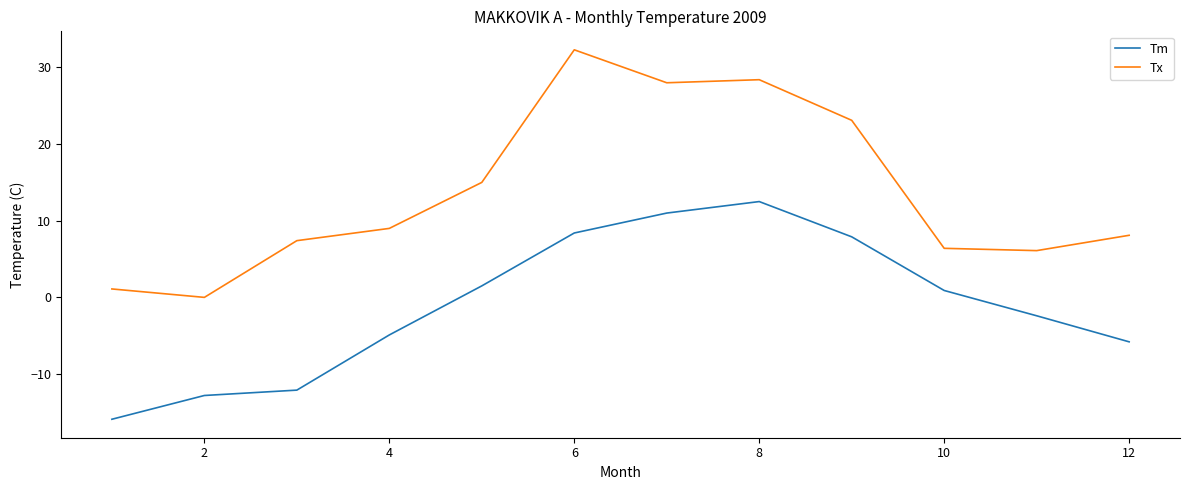

Reading right to left, extract all data points from this chart.

Tm: -5.8	-2.4	0.9	7.9	12.5	11.0	8.4	1.5	-4.9	-12.1	-12.8	-15.9
Tx: 8.1	6.1	6.4	23.1	28.4	28.0	32.3	15.0	9.0	7.4	0.0	1.1